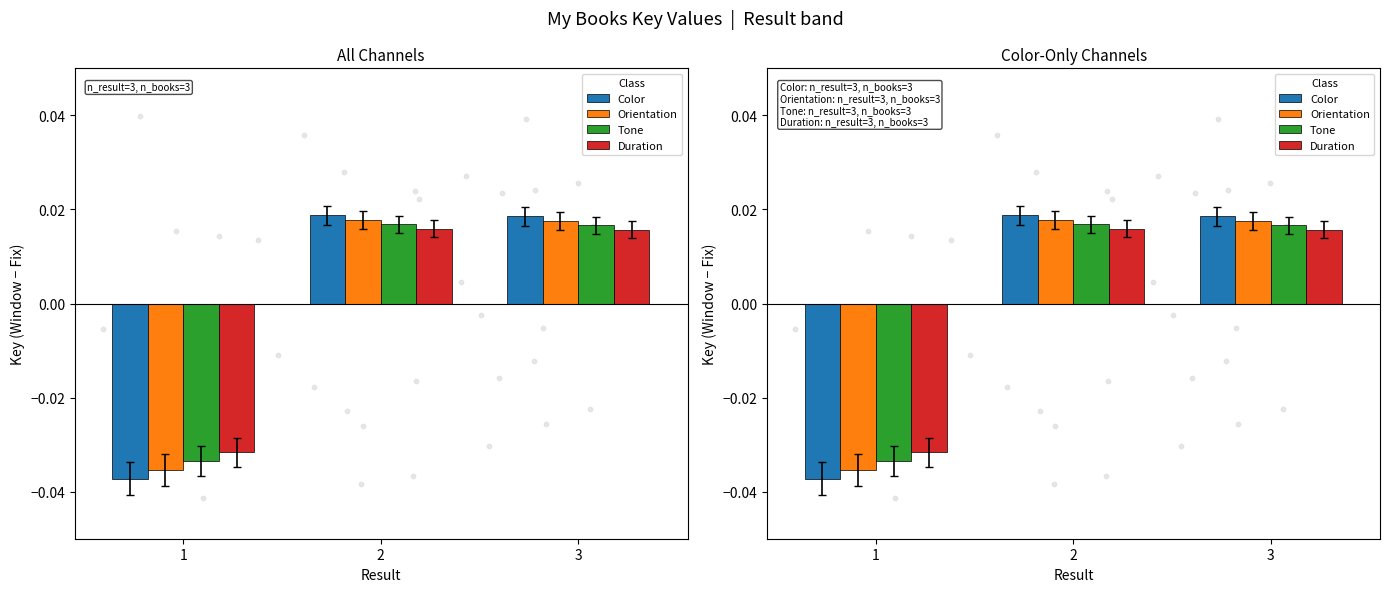

Which series has the largest total across all categories?

Orientation